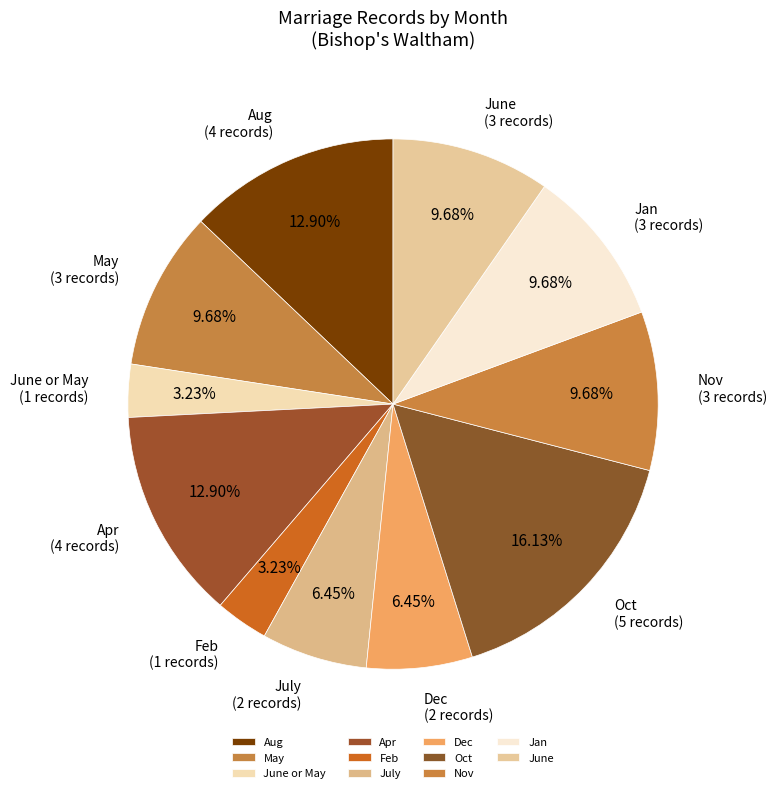

Which slice is the largest?

Oct